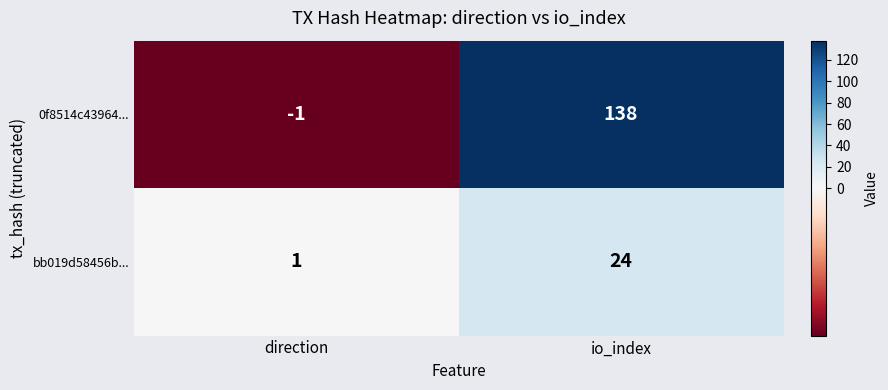

List the series in order of their peak value, lowest first.

bb019d58456b..., 0f8514c43964...